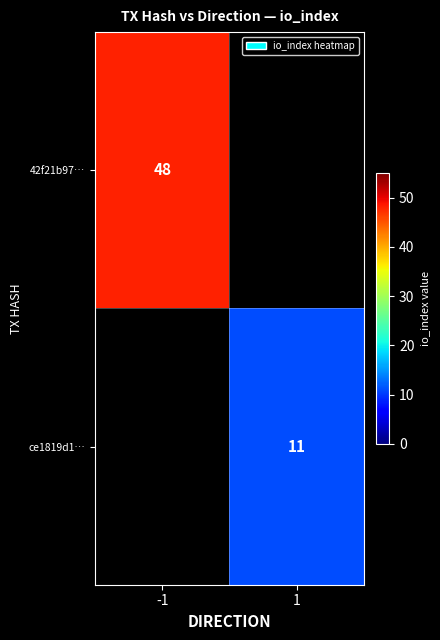

The value of ce1819d1… at 1 is 11. True or false?

True